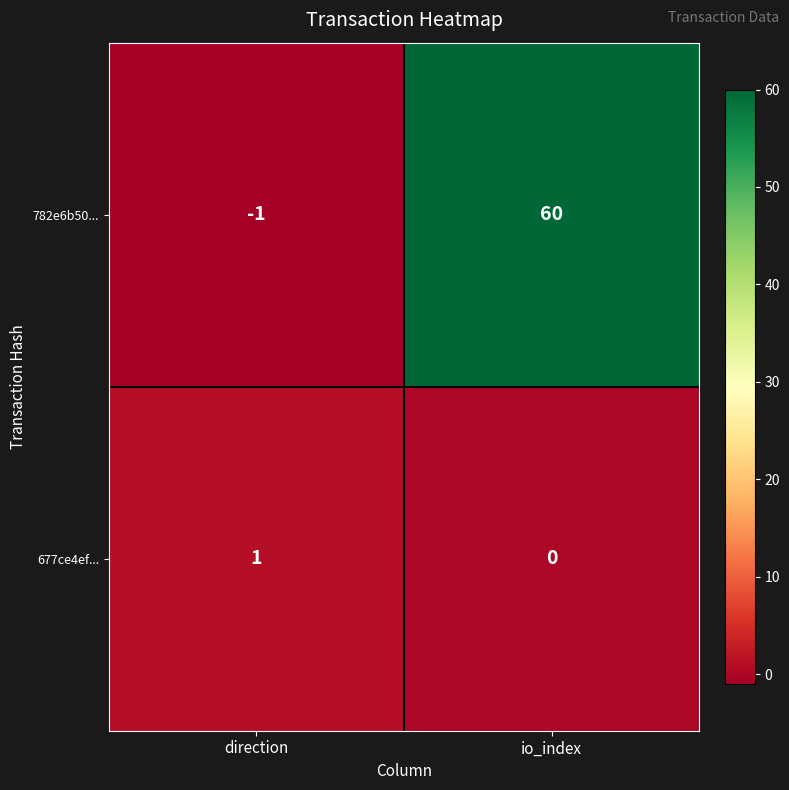

At which label is 677ce4ef... closest to 0?

io_index